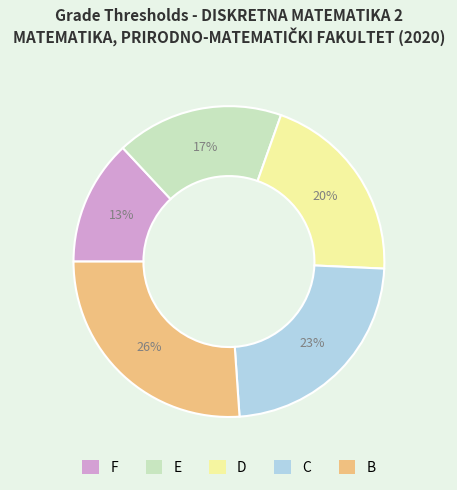

Rank the categories by value from lowest to highest.

F, E, D, C, B